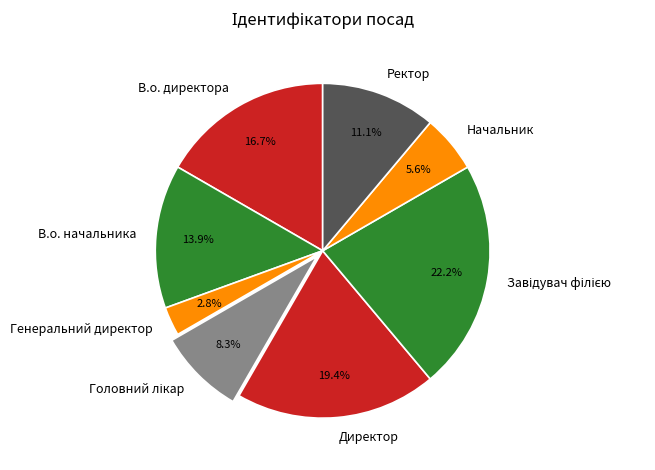

To the nearest percent, what portion does Генеральний директор represent?

3%